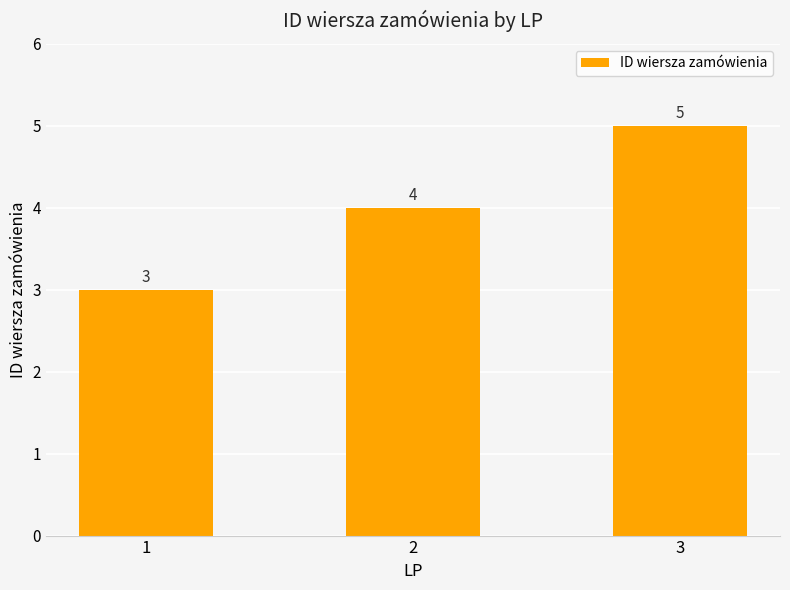

True or false: the data shows 2 at 3.

False